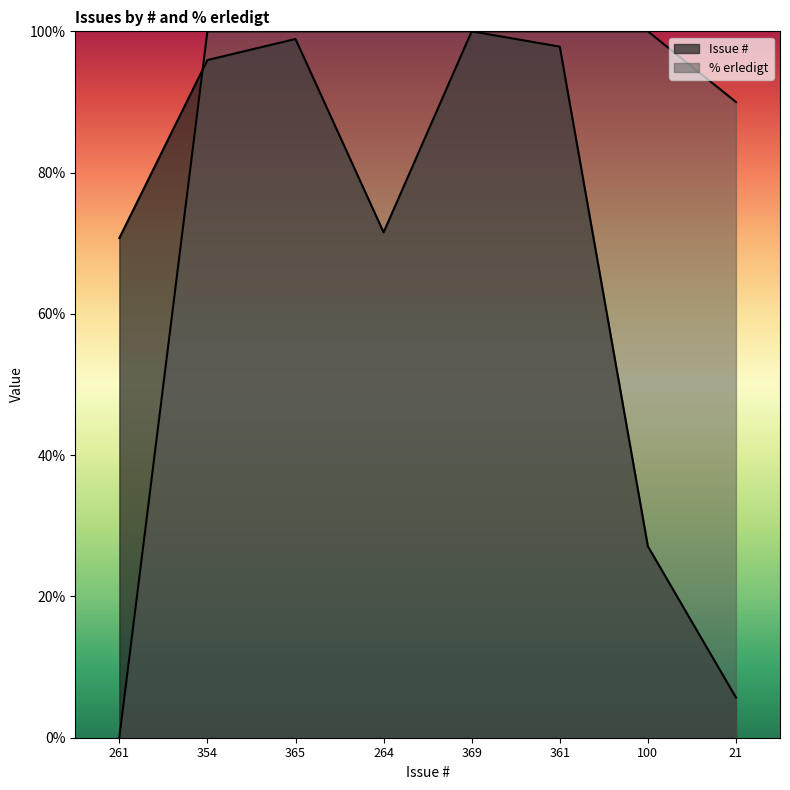

What is the maximum value for Issue #?

100.0